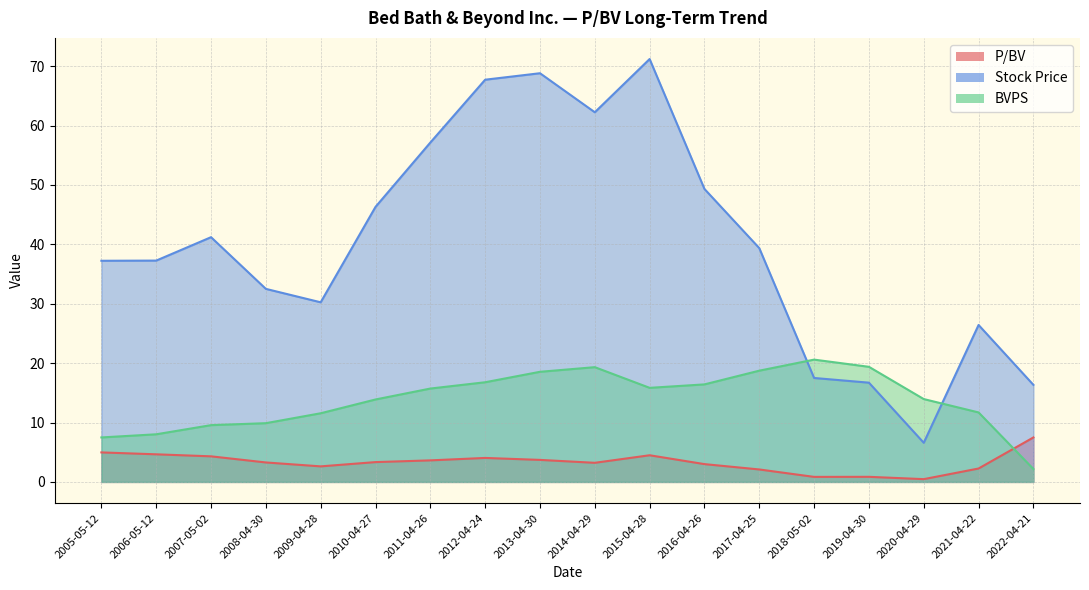

What is the difference between the second highest and second lowest values in the Stock Price series?

52.5